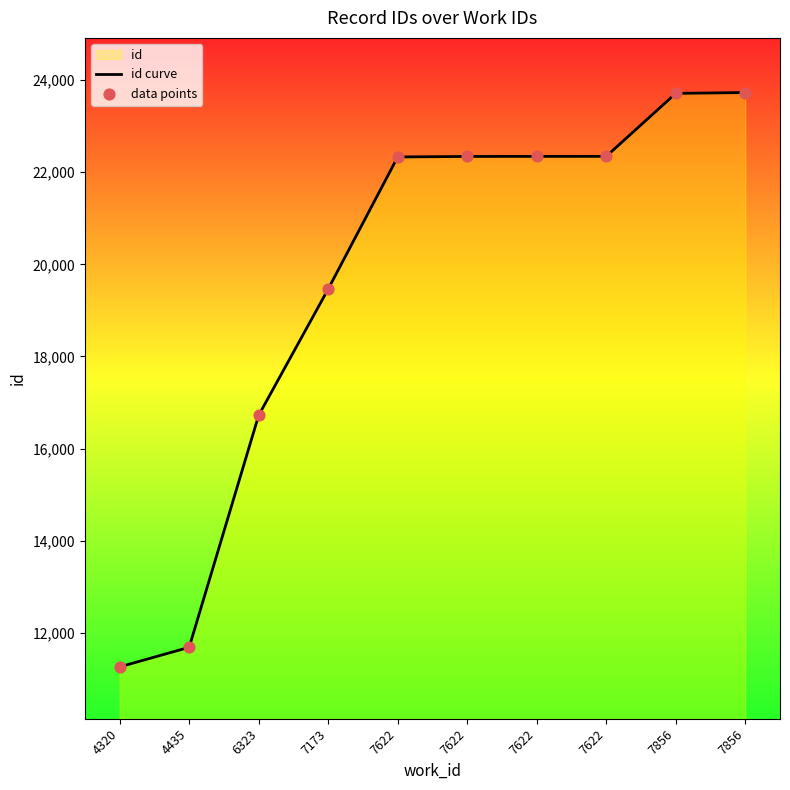

Which series has the largest Y range (max minus min)?

id curve